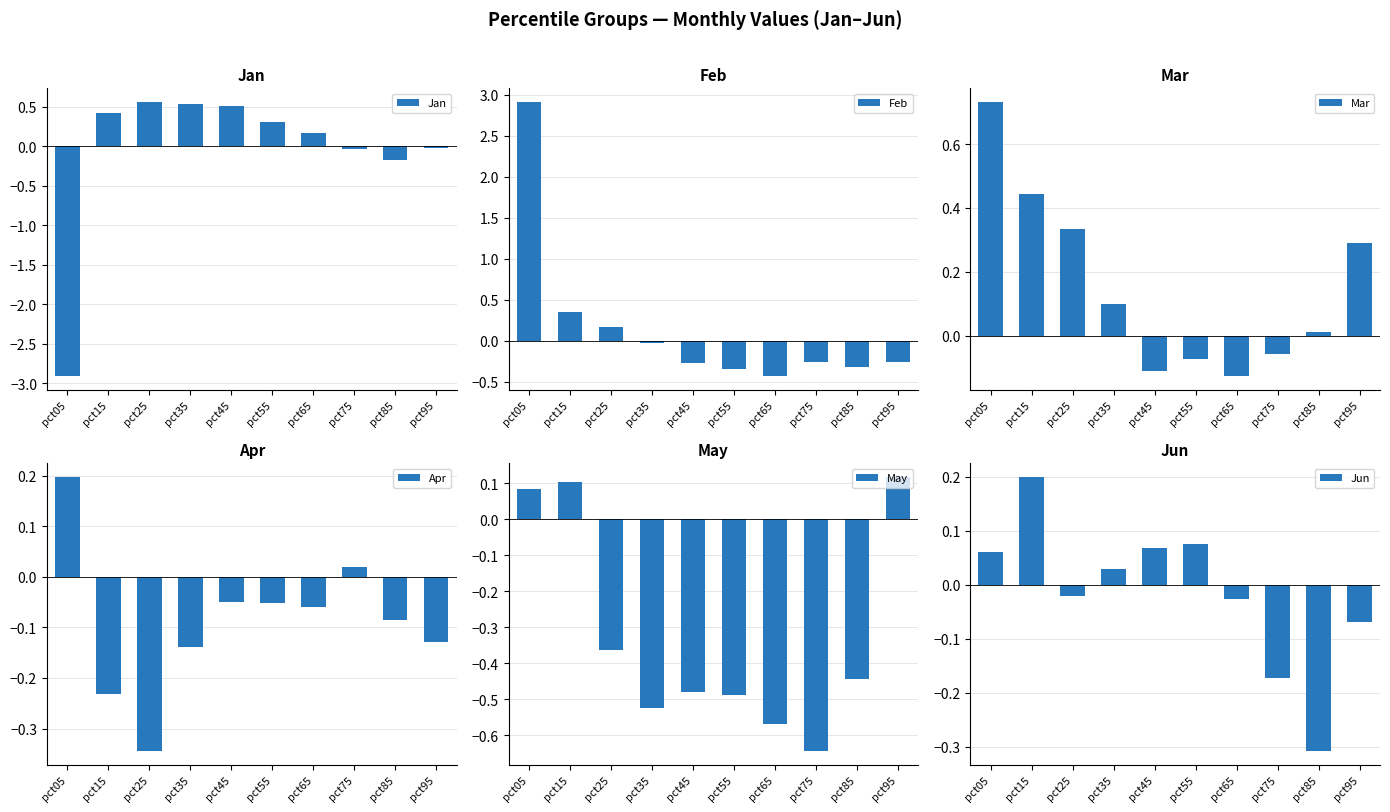

The Feb series shows -0.0 at pct35. True or false?

True